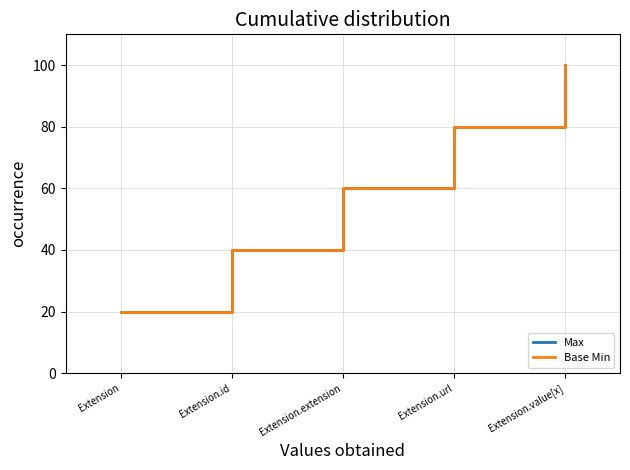

The value of Max at Extension is 12. True or false?

False